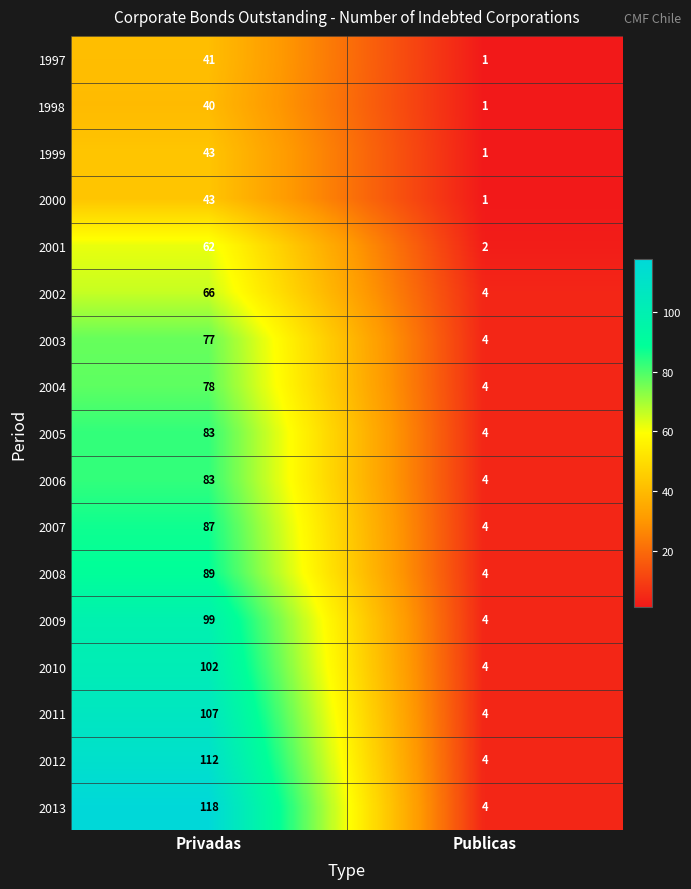

Which series has the largest total across all categories?

2013